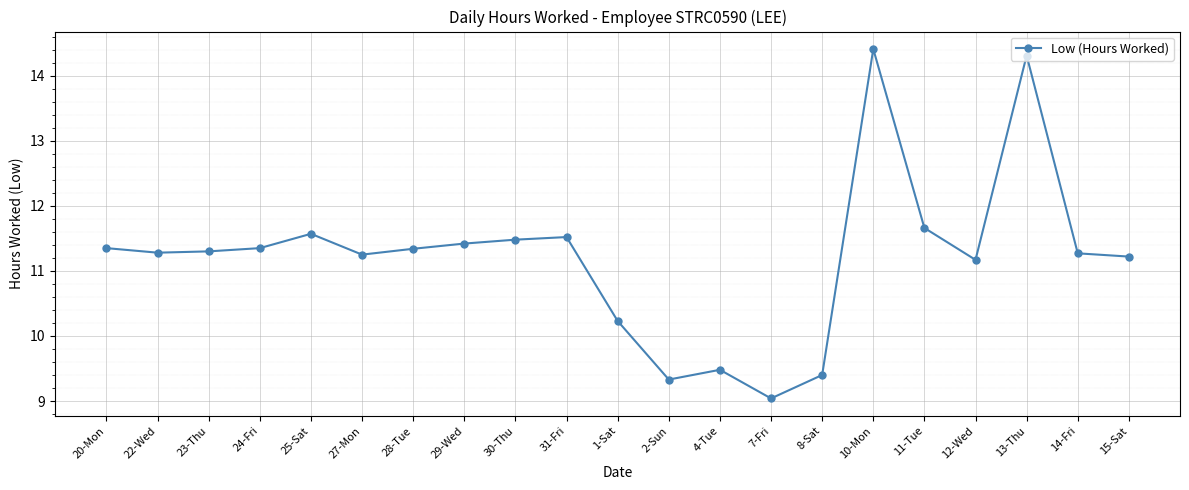

The value at 10-Mon is 6.4. True or false?

False